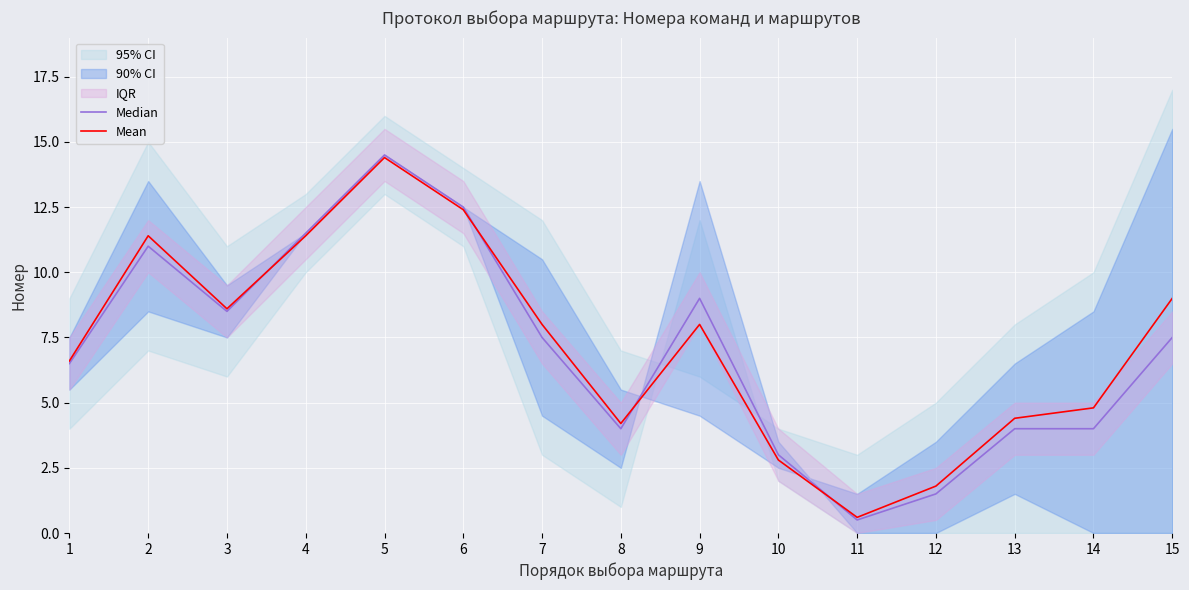

After their last crossing, which series has the higher values: Mean or Median?

Mean